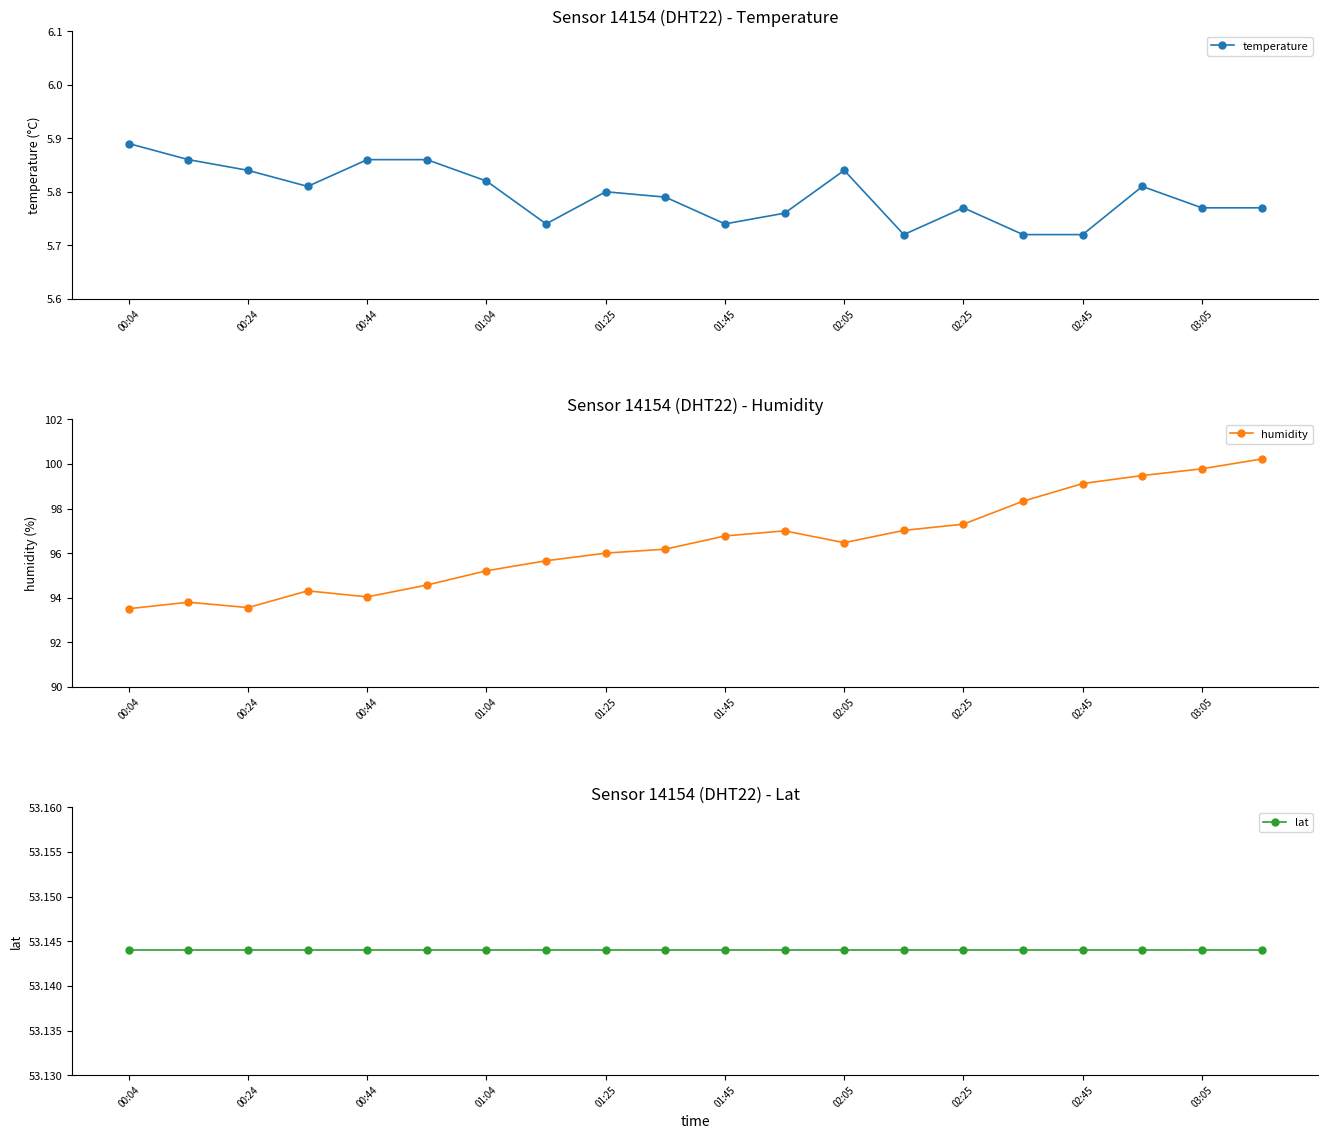

Count the temperature values in the range 5 to 6.

20